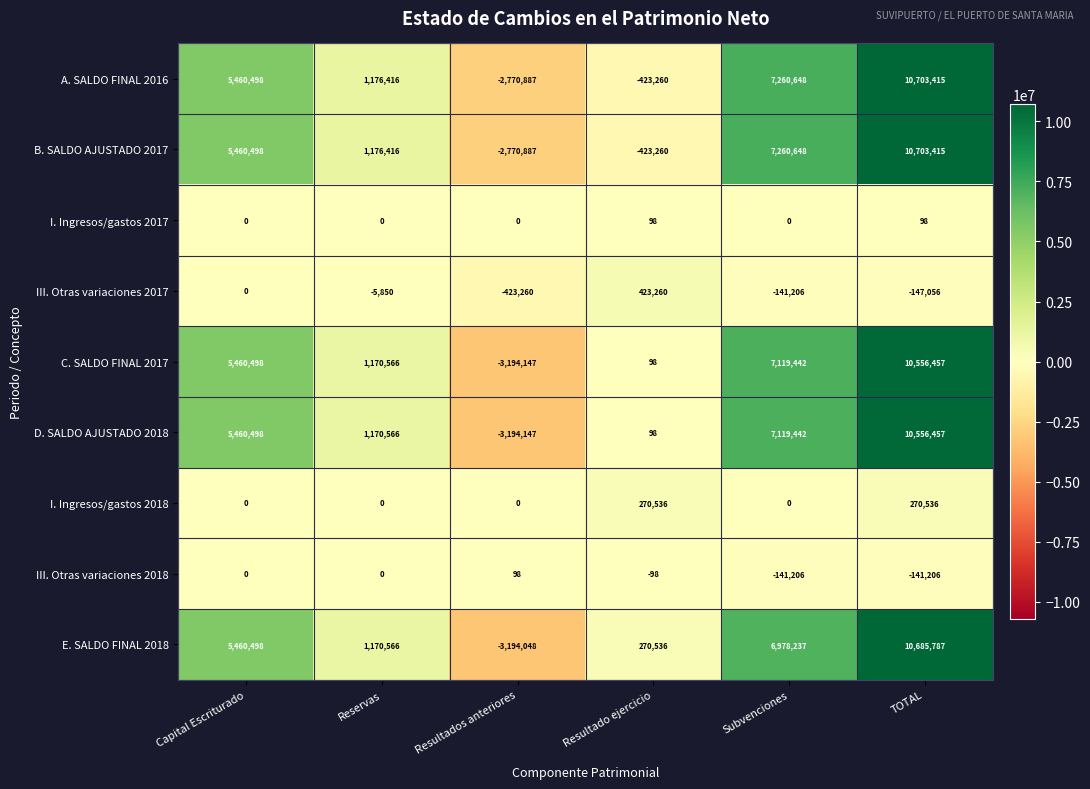

Which label corresponds to the smallest value in the chart?

Resultados anteriores